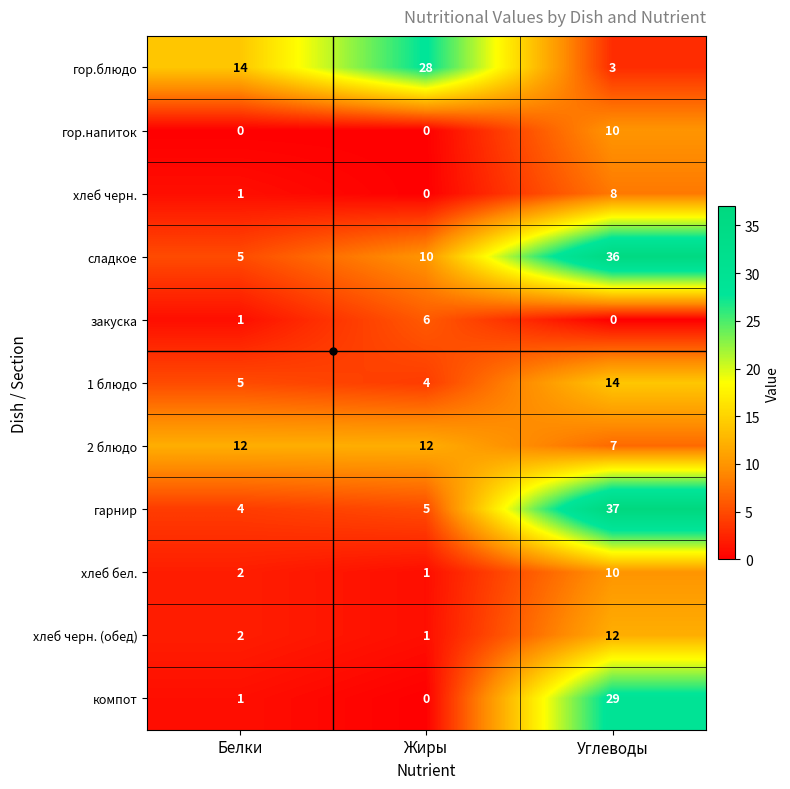

How many values in the хлеб черн. series are below 1?

1